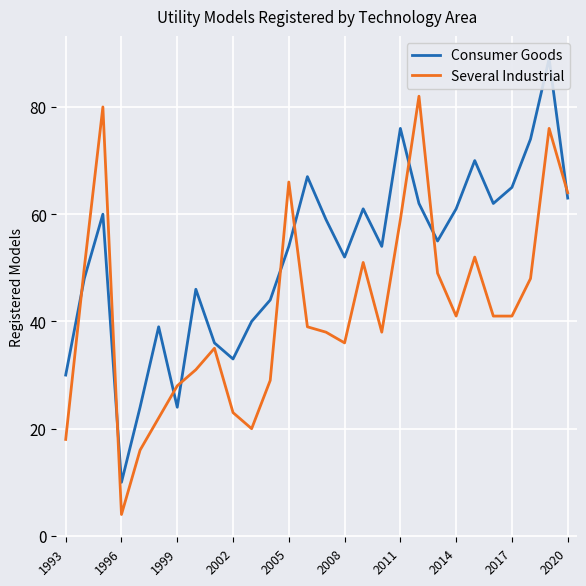

True or false: Several Industrial has a value of 8 at 1999.

False